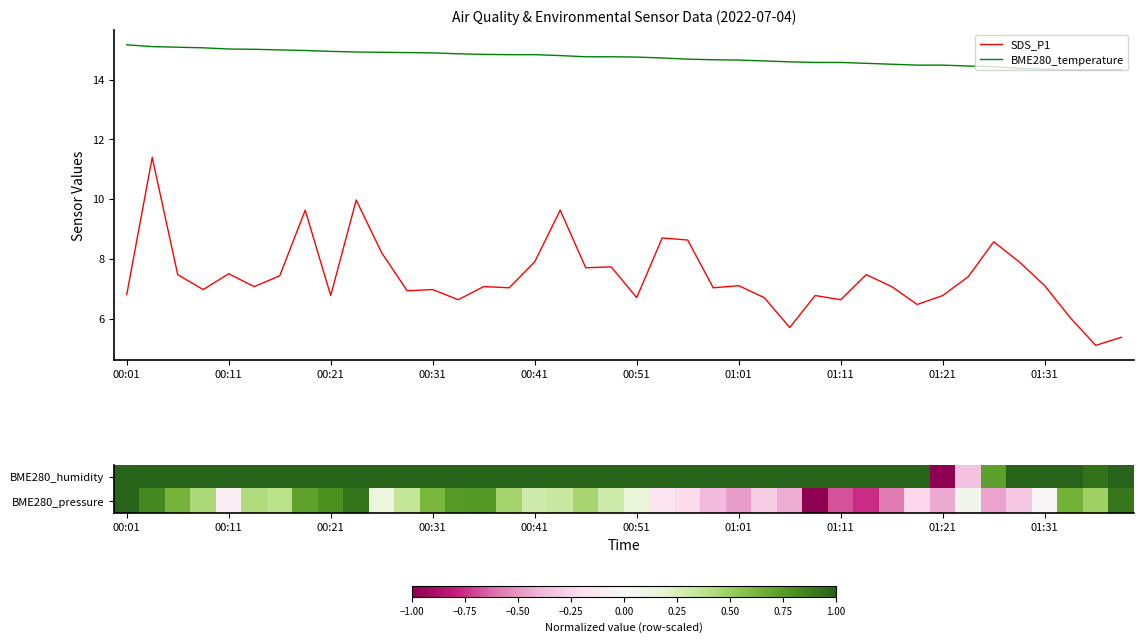

What is the highest value of the BME280_temperature series?

15.2